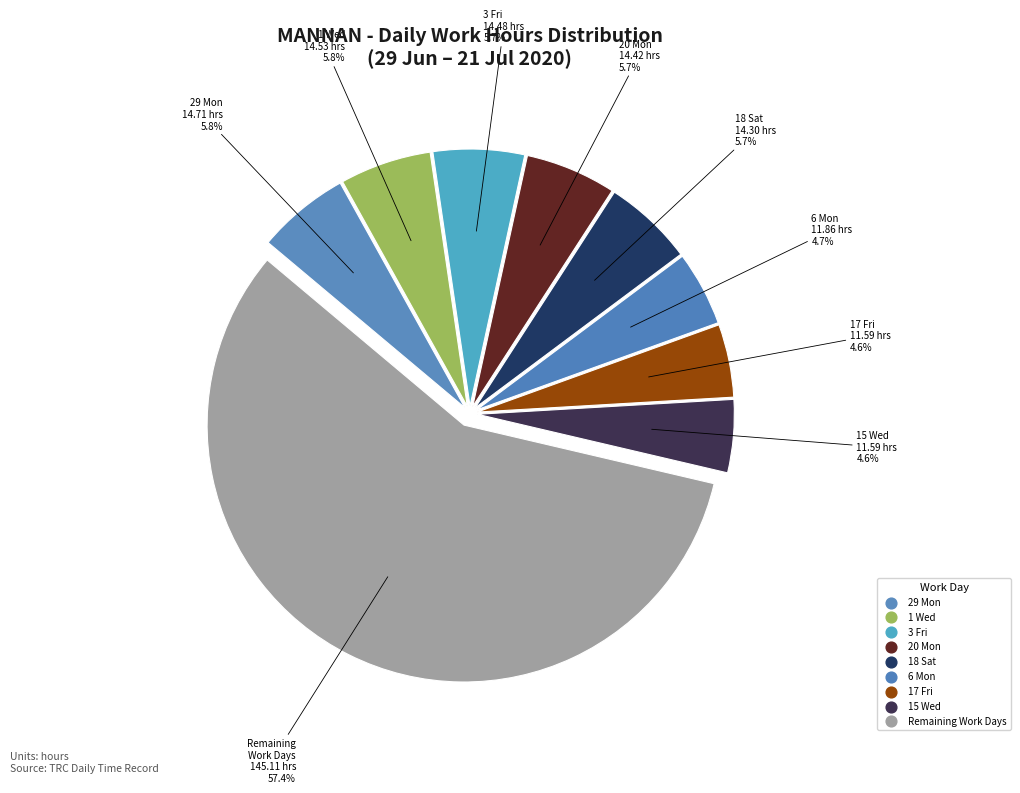

How many segments does this pie chart have?

9